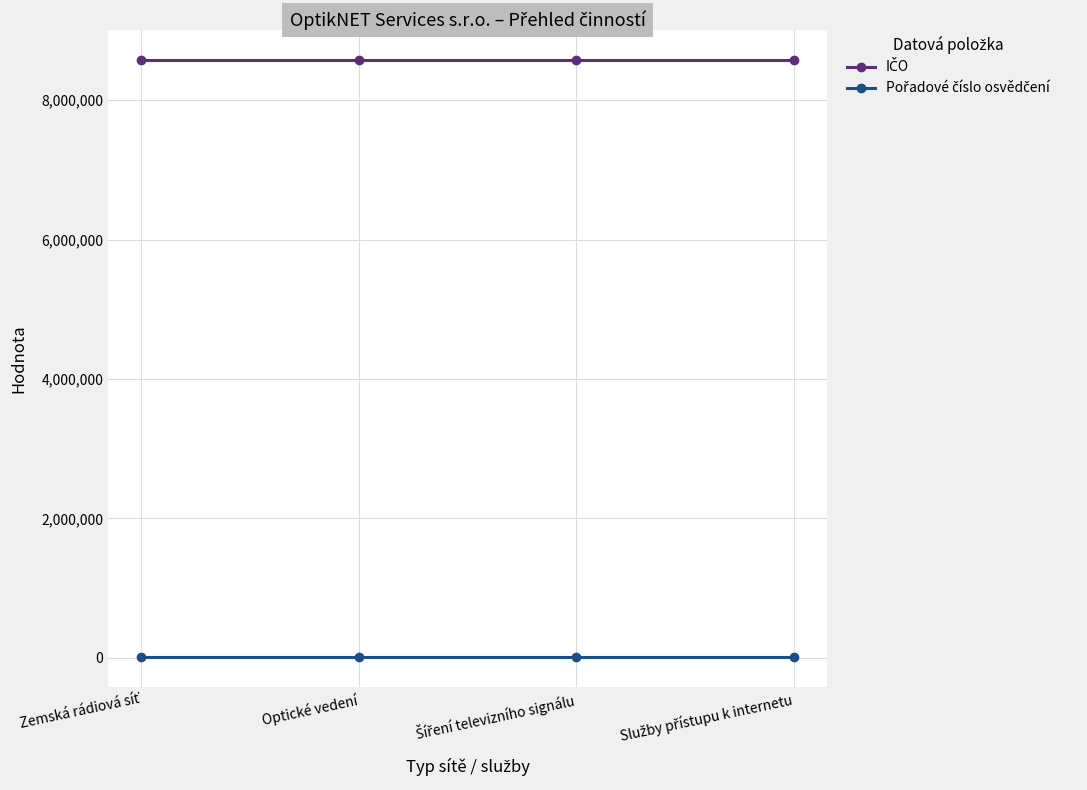

At how many categories does at least one series exceed 5212459?

4